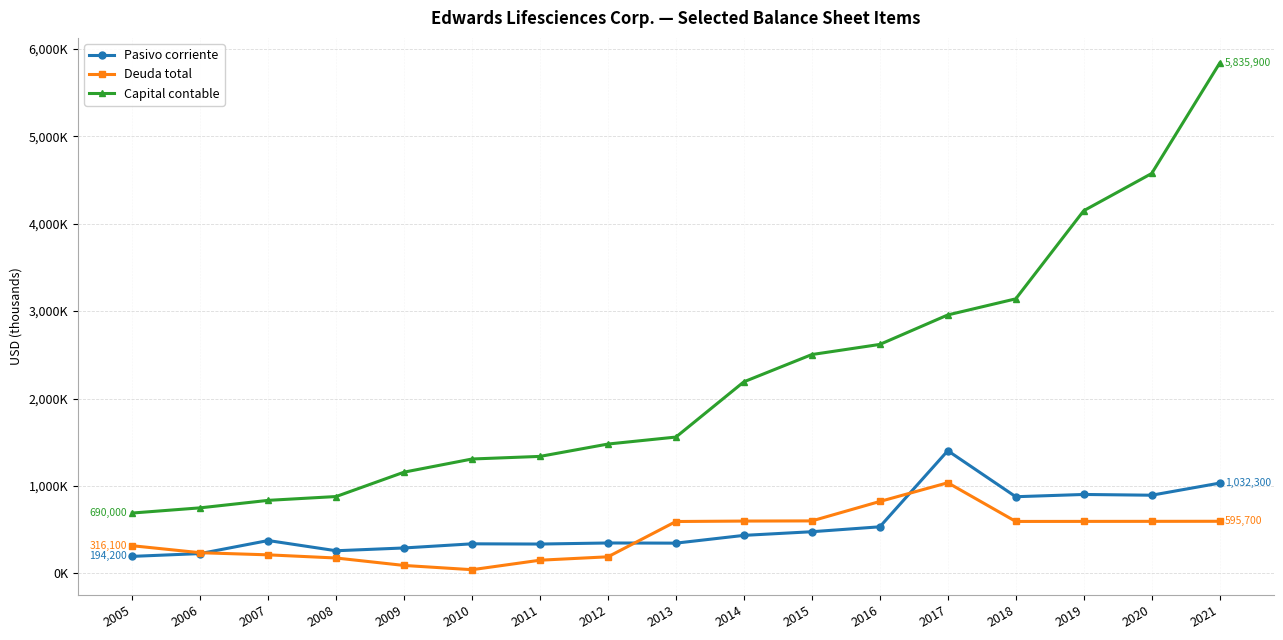

Which series has the largest total across all categories?

Capital contable